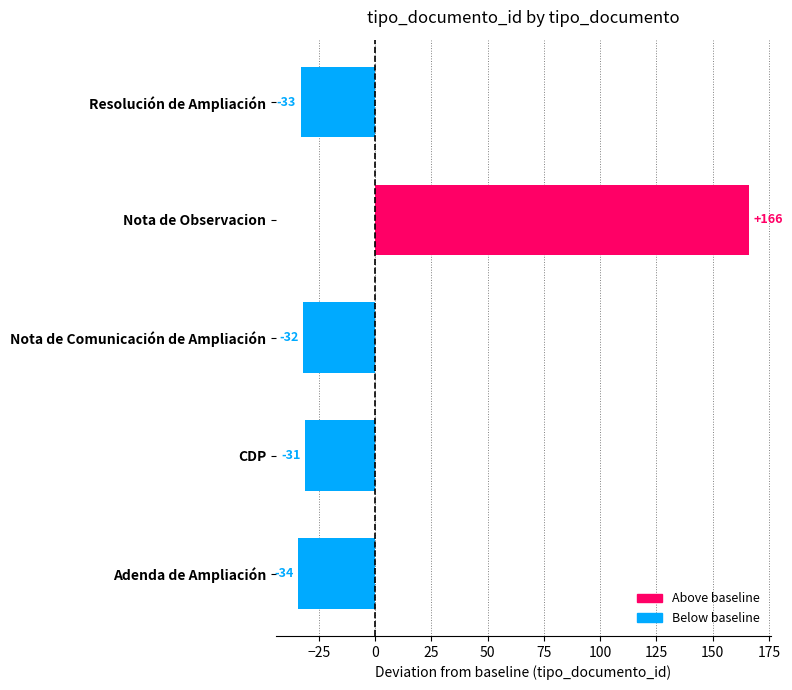

The chart shows a value of -10 at CDP. True or false?

False